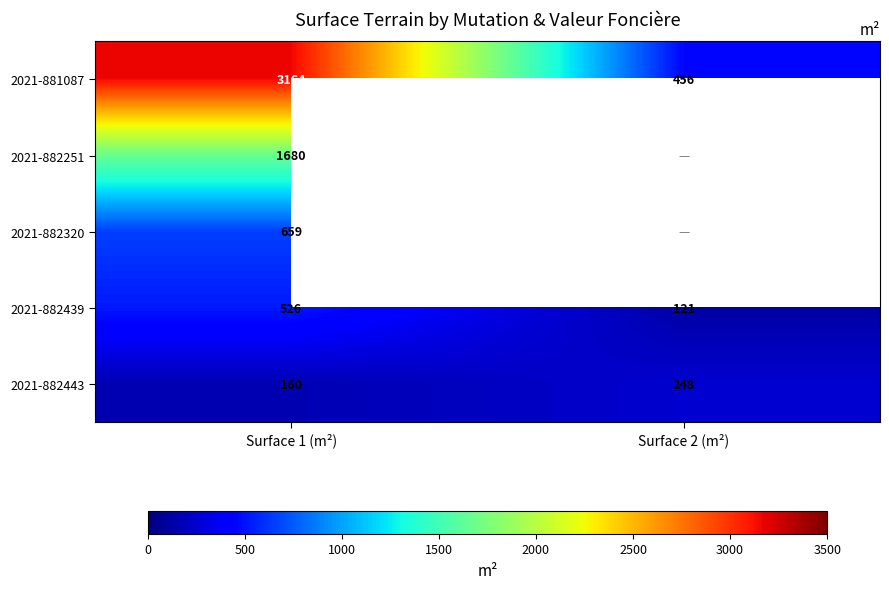

What is the difference between the highest and lowest values at Surface 2 (m²)?

335.0